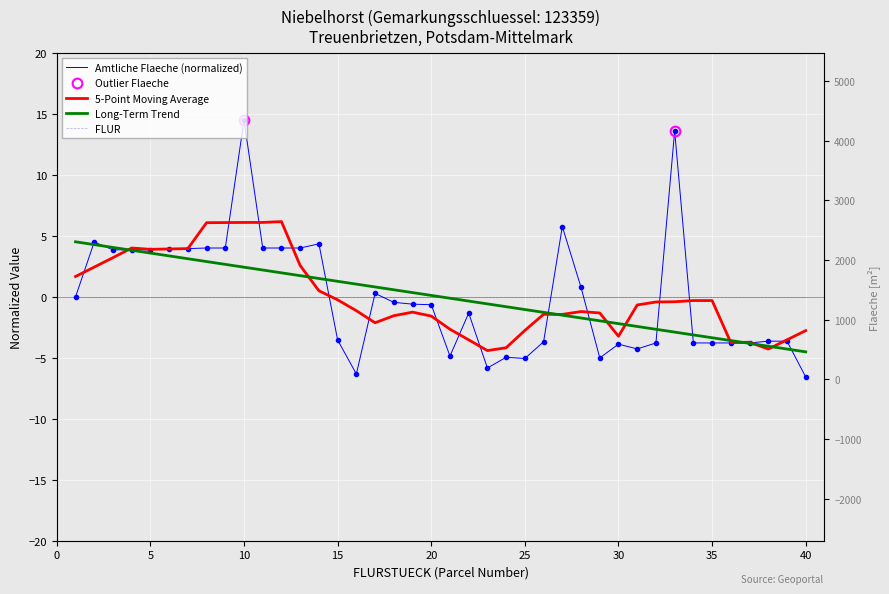

Reading left to right, transcribe all the data shown in this chart.

FLURSTUECK: 1=4.5	2=4.3	3=4.1	4=3.8	5=3.6	6=3.4	7=3.1	8=2.9	9=2.7	10=2.4	11=2.2	12=2.0	13=1.7	14=1.5	15=1.3	16=1.0	17=0.8	18=0.6	19=0.3	20=0.1	21=-0.1	22=-0.3	23=-0.6	24=-0.8	25=-1.0	26=-1.3	27=-1.5	28=-1.7	29=-2.0	30=-2.2	31=-2.4	32=-2.7	33=-2.9	34=-3.1	35=-3.4	36=-3.6	37=-3.8	38=-4.1	39=-4.3	40=-4.5
AMTLICHE_FLAECHE_[M^2]: 1=-0.0	2=4.5	3=3.9	4=3.9	5=3.9	6=4.0	7=4.0	8=4.0	9=4.0	10=14.5	11=4.0	12=4.0	13=4.0	14=4.3	15=-3.5	16=-6.3	17=0.3	18=-0.5	19=-0.6	20=-0.6	21=-4.9	22=-1.3	23=-5.8	24=-5.0	25=-5.1	26=-3.7	27=5.8	28=0.8	29=-5.0	30=-3.9	31=-4.3	32=-3.8	33=13.6	34=-3.8	35=-3.8	36=-3.8	37=-3.8	38=-3.6	39=-3.6	40=-6.6